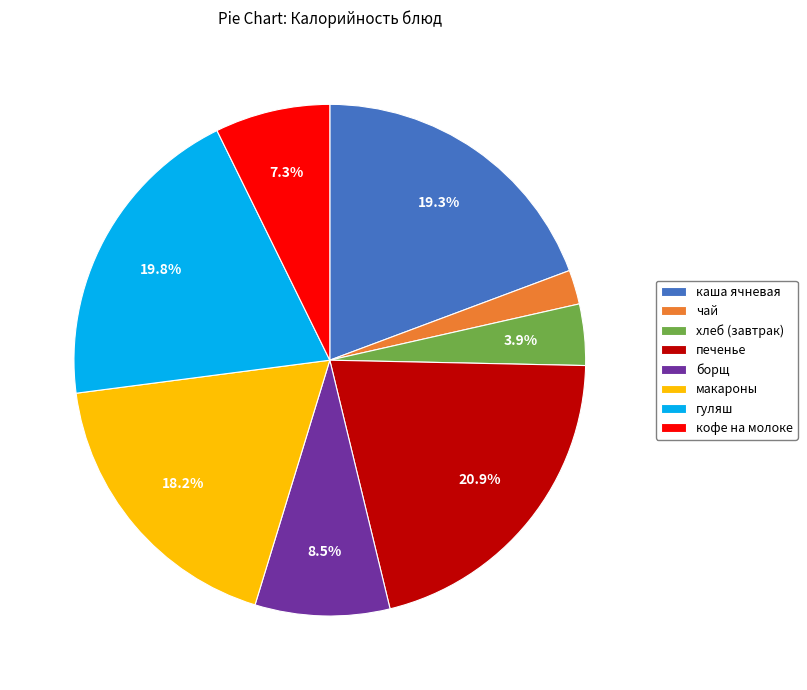

Does any single category account for the majority?

No